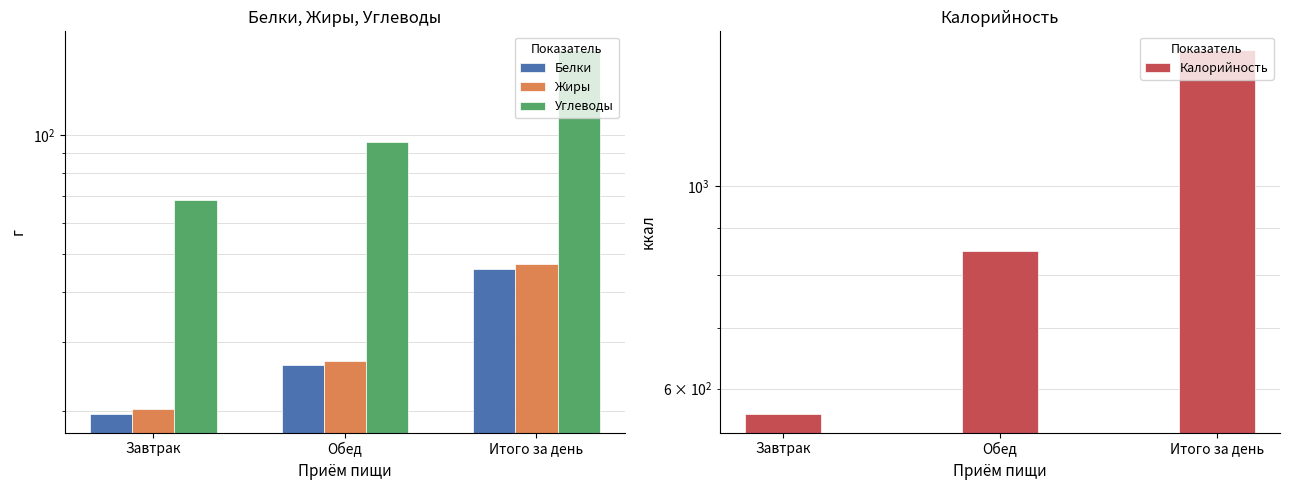

What is the difference between the highest and lowest values at Обед?

823.2